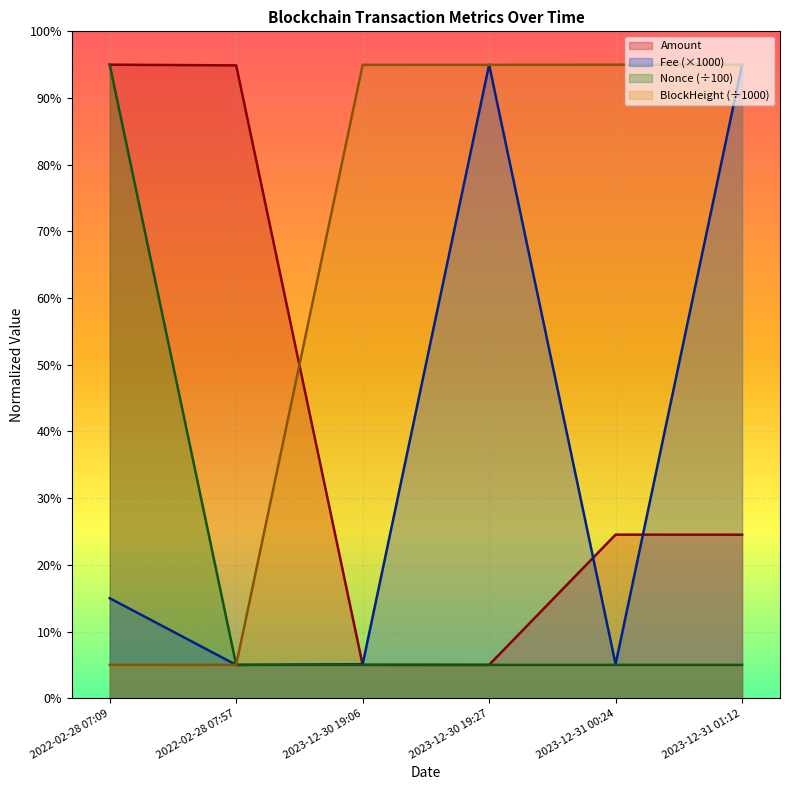

What is the label of the 2nd point from the right?

2023-12-31 00:24